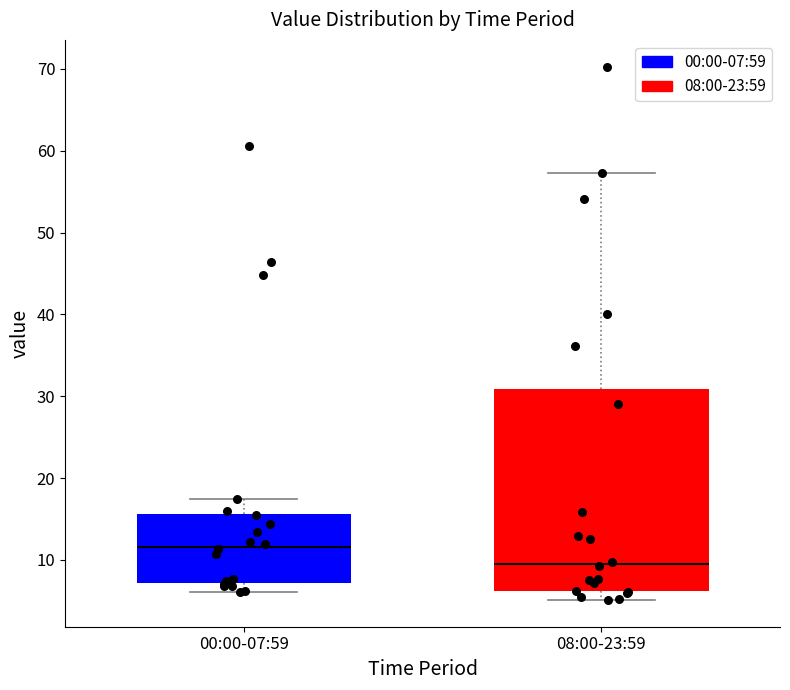

Reading left to right, read every box against the y-axis: the position of its median line, the range the box covers, and the ends of its whiskers. The values are not printed on the chart, so give them approximately, as read against the axis.

00:00-07:59: median 12, box 7 to 16, whiskers 6 to 17
08:00-23:59: median 10, box 6 to 31, whiskers 5 to 57